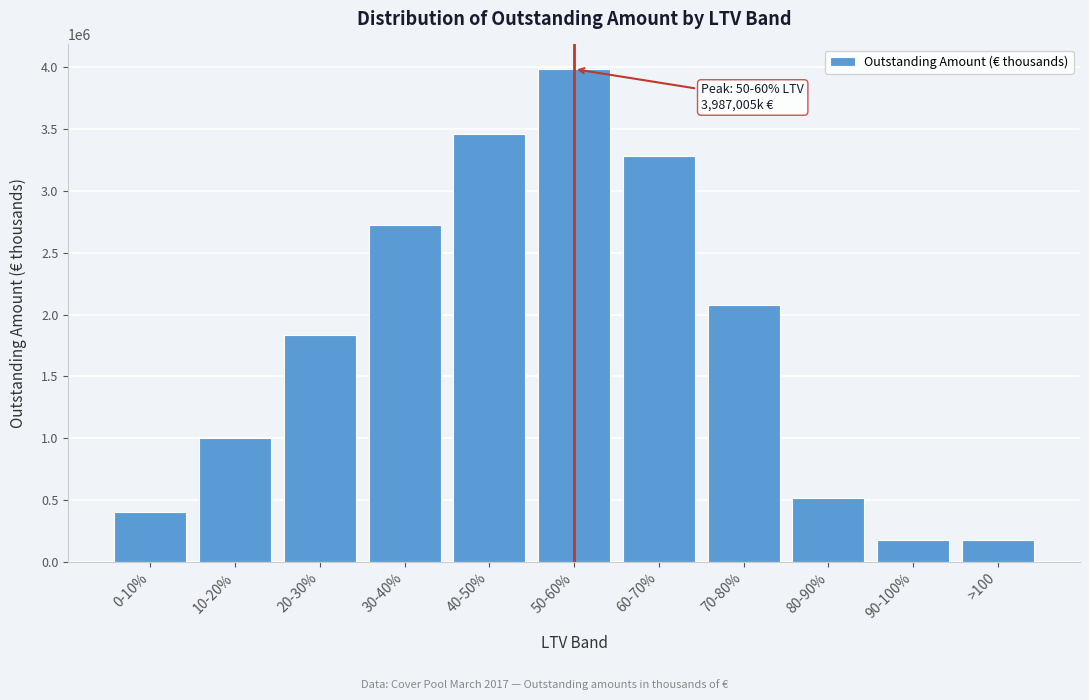

What is the minimum value shown in the chart?

172552.0